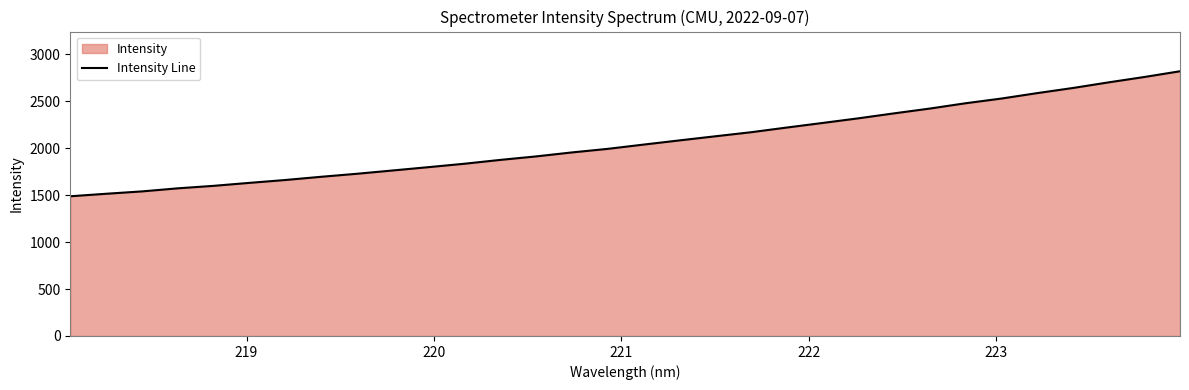

What is the minimum value shown in the chart?

1488.4